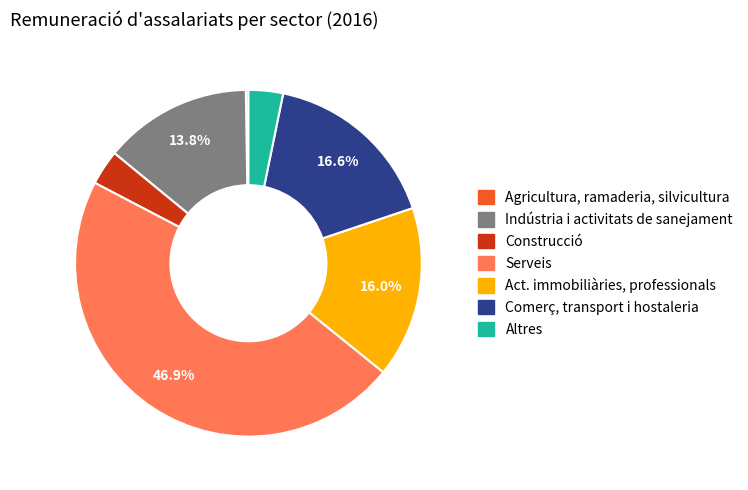

To the nearest percent, what is the difference between the largest and smallest slice percentages?

47%